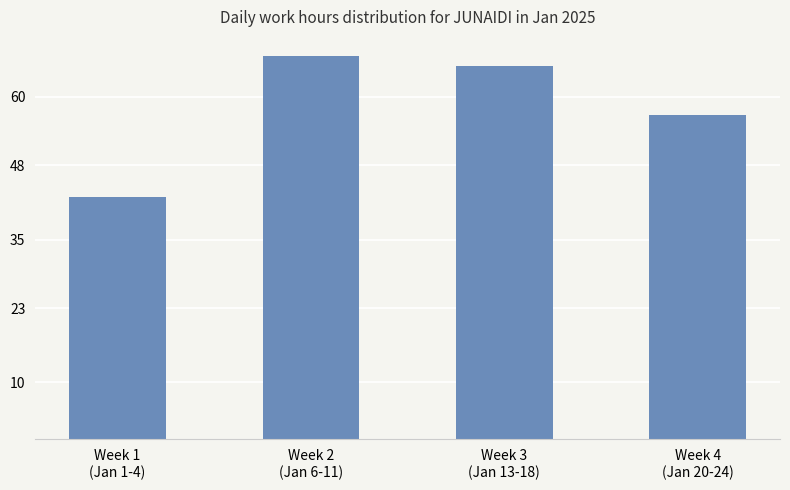

Approximately how many times larger is the value at Week 4
(Jan 20-24) compared to Week 3
(Jan 13-18)?

0.9